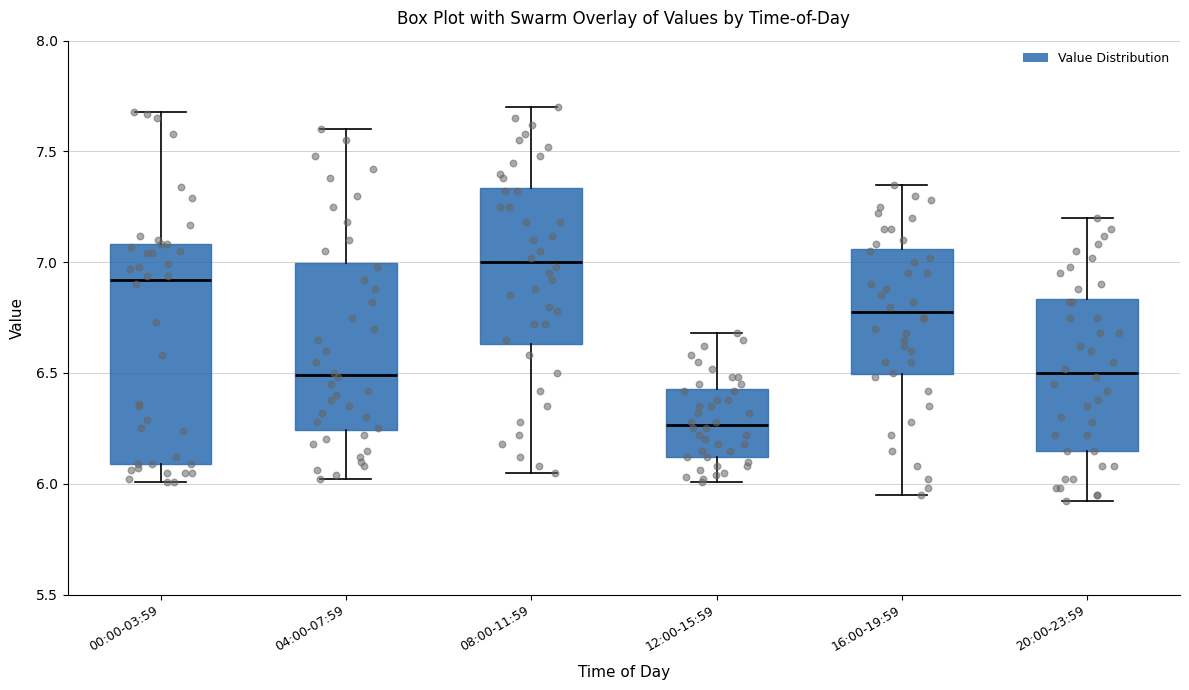

Which box has the lowest median line?

12:00-15:59